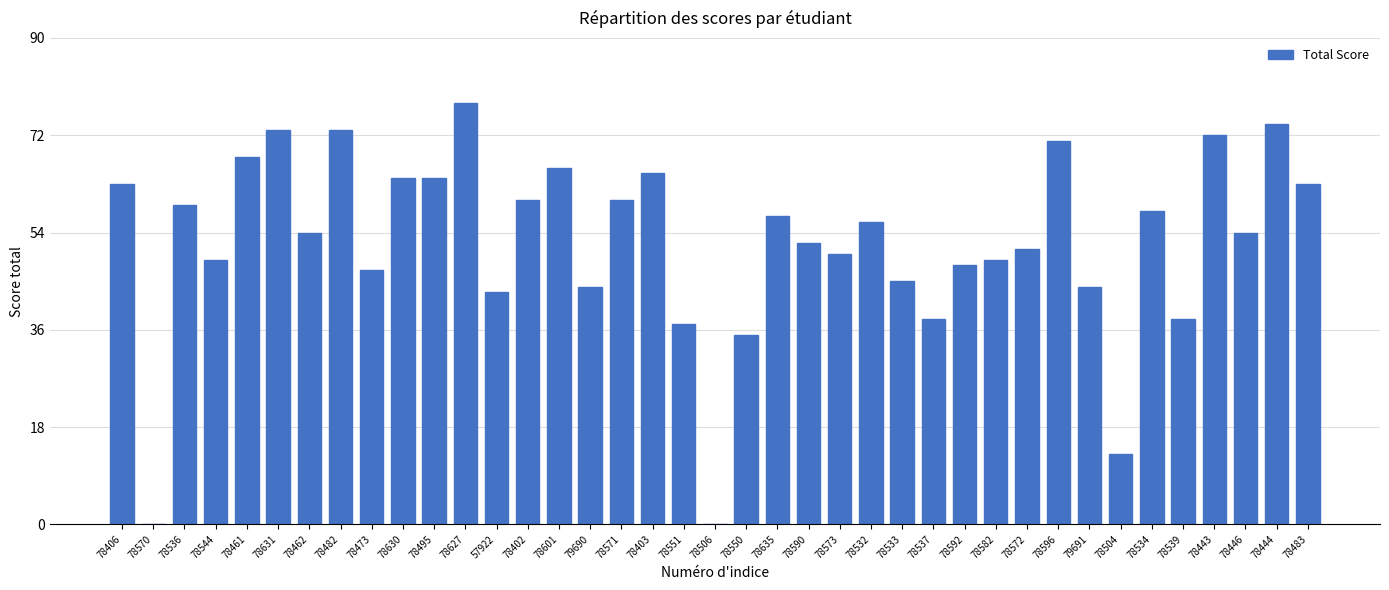

The value at 78532 is 56. True or false?

True